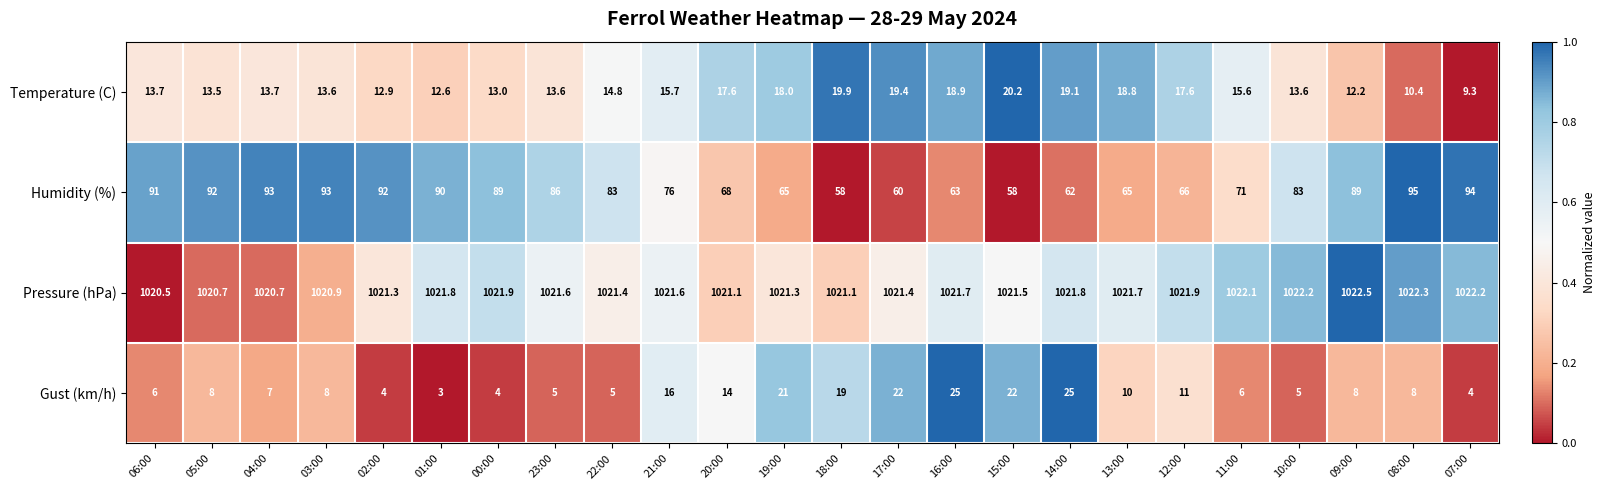

Rank the series at 22:00 from highest to lowest value.

Pressure (hPa), Humidity (%), Temperature (C), Gust (km/h)